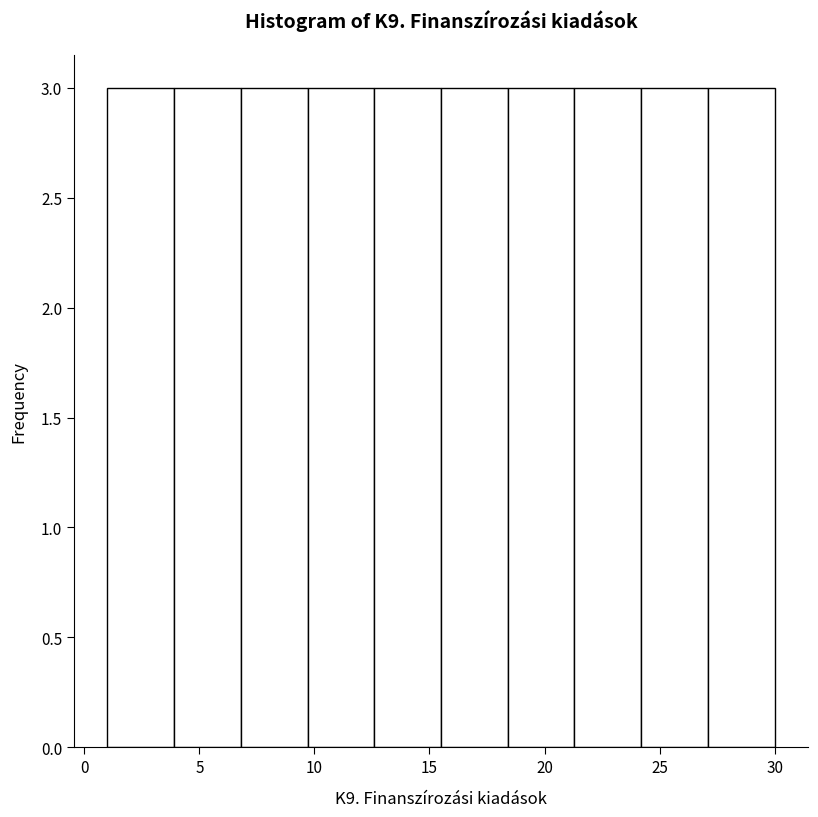

Reading left to right, list every bar in this chart as the range it spans on the x-axis followed by its height. Neither the bar edges nor the heights are printed on the chart, so give them approximately, as read against the axes.

1.0 to 3.9: 3
3.9 to 6.8: 3
6.8 to 9.7: 3
9.7 to 12.6: 3
12.6 to 15.5: 3
15.5 to 18.4: 3
18.4 to 21.3: 3
21.3 to 24.2: 3
24.2 to 27.1: 3
27.1 to 30.0: 3